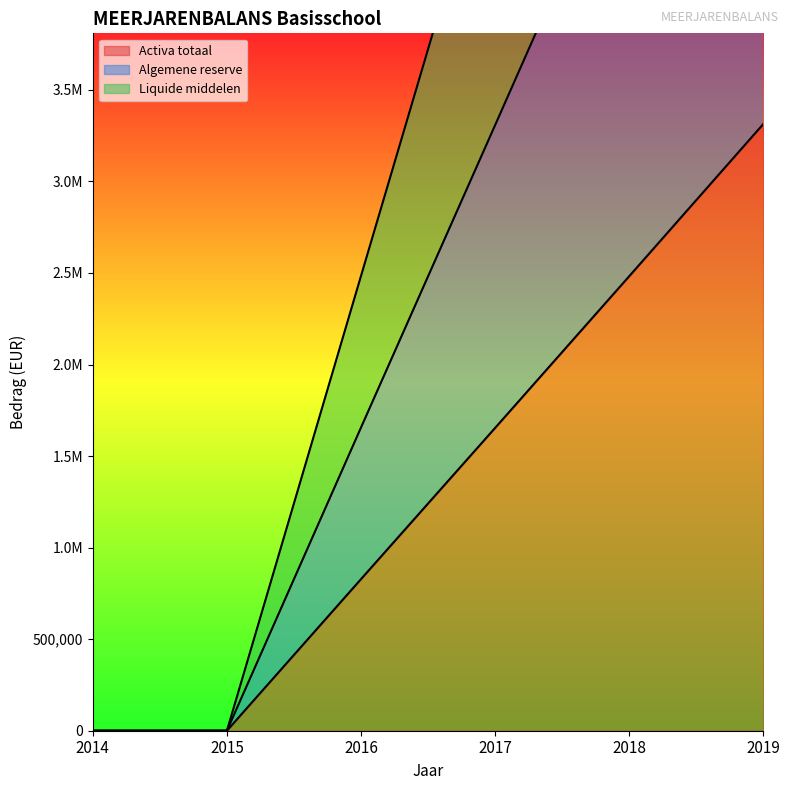

The Liquide middelen series shows 4259366.3 at 2014. True or false?

False